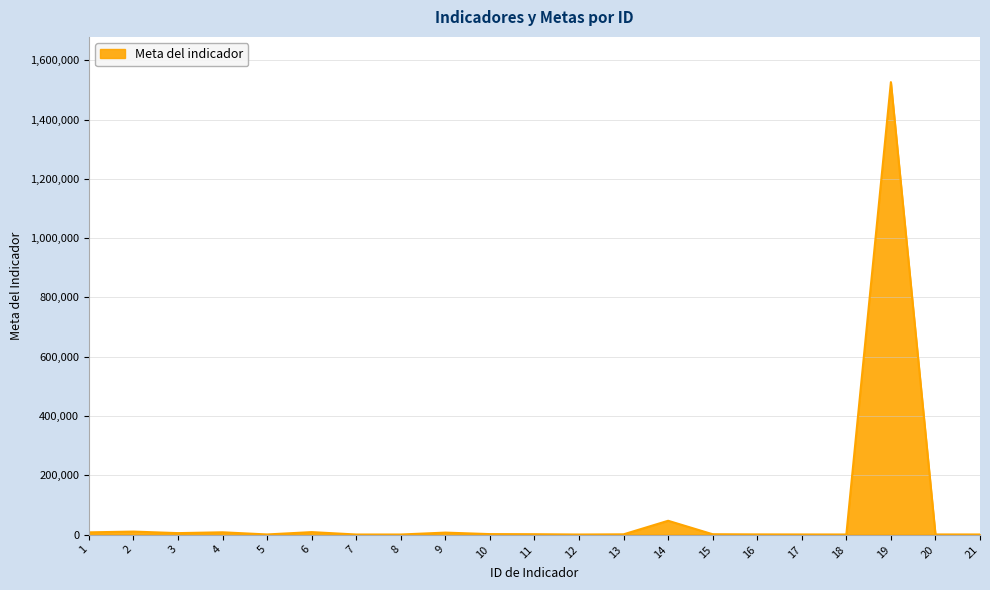

What is the value of the 3rd point from the left?

4692